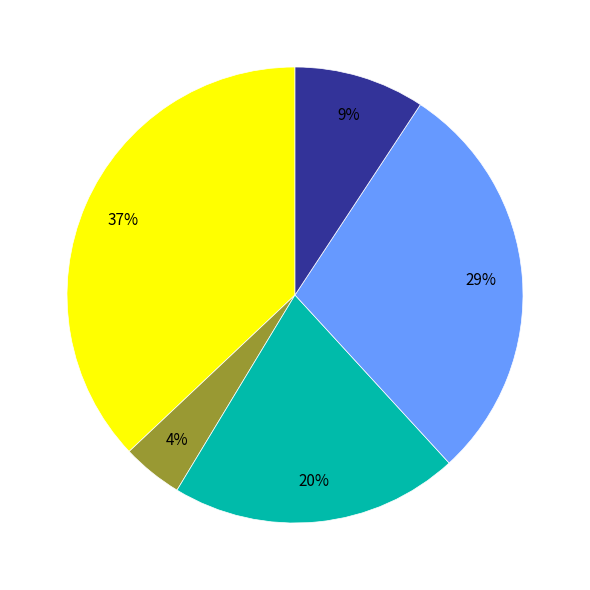

Is there a majority slice in this chart?

No